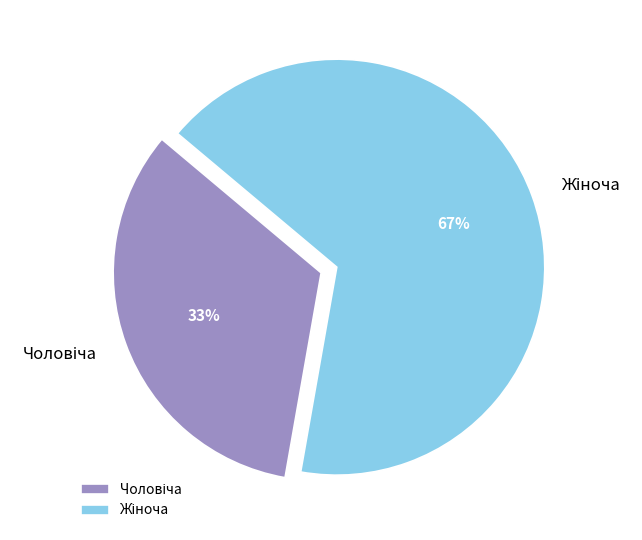

Is there a majority slice in this chart?

Yes